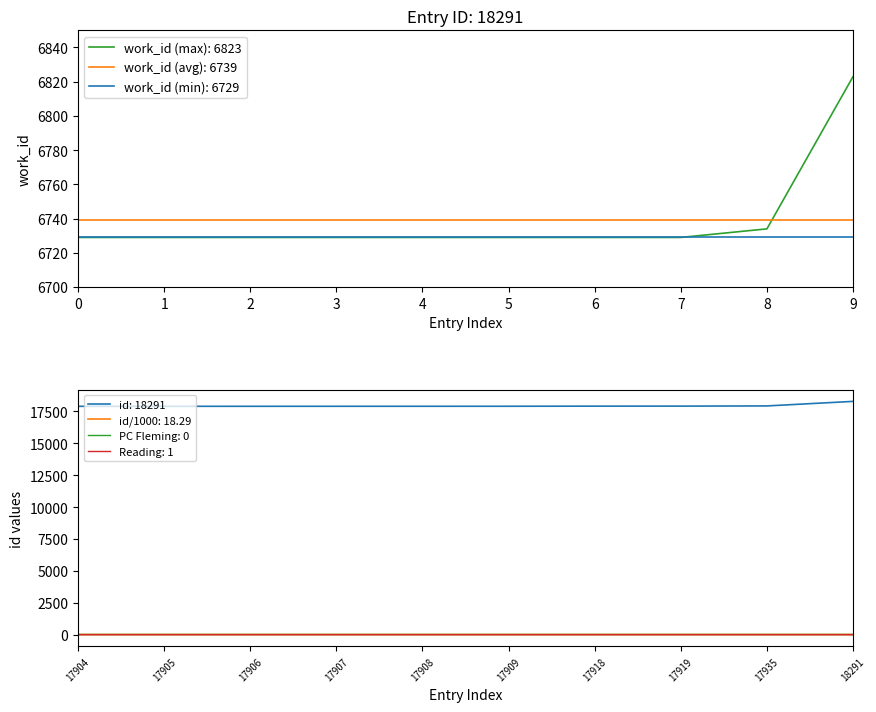

What is the difference between the second highest and second lowest values?

5